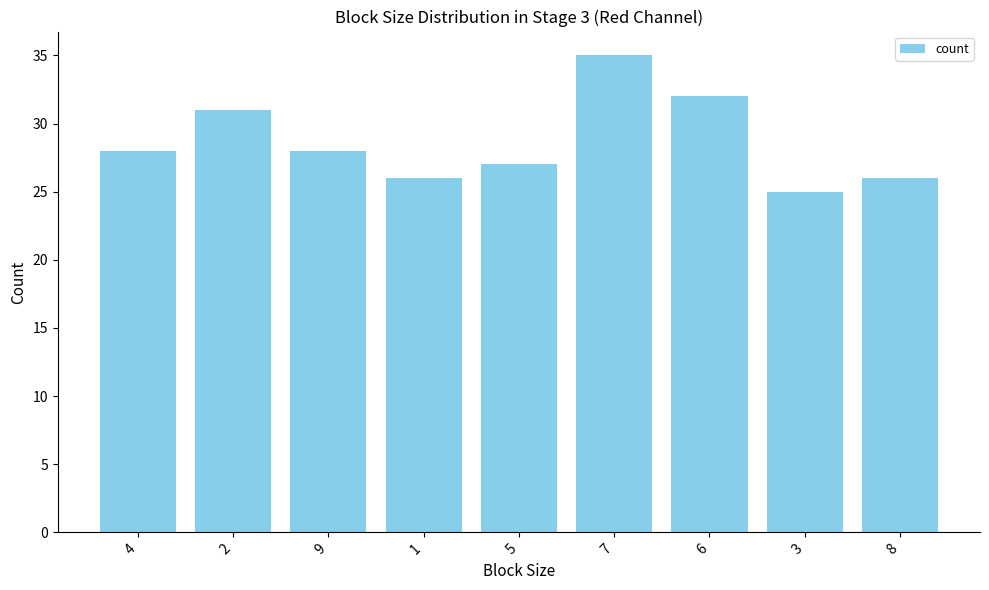

Does the chart contain stacked bars?

No